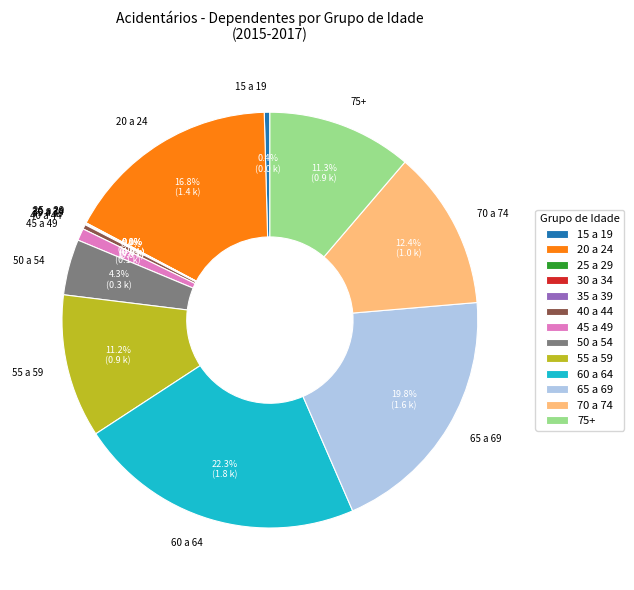

Does 40 a 44 account for over 50% of the chart?

No